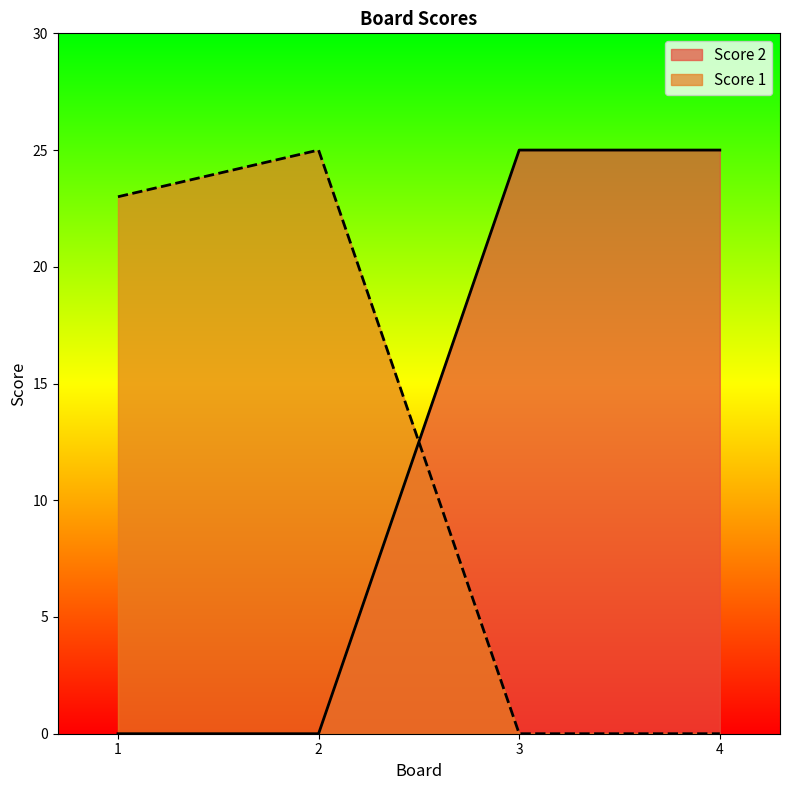

Which series has the widest spread of values?

Score 2